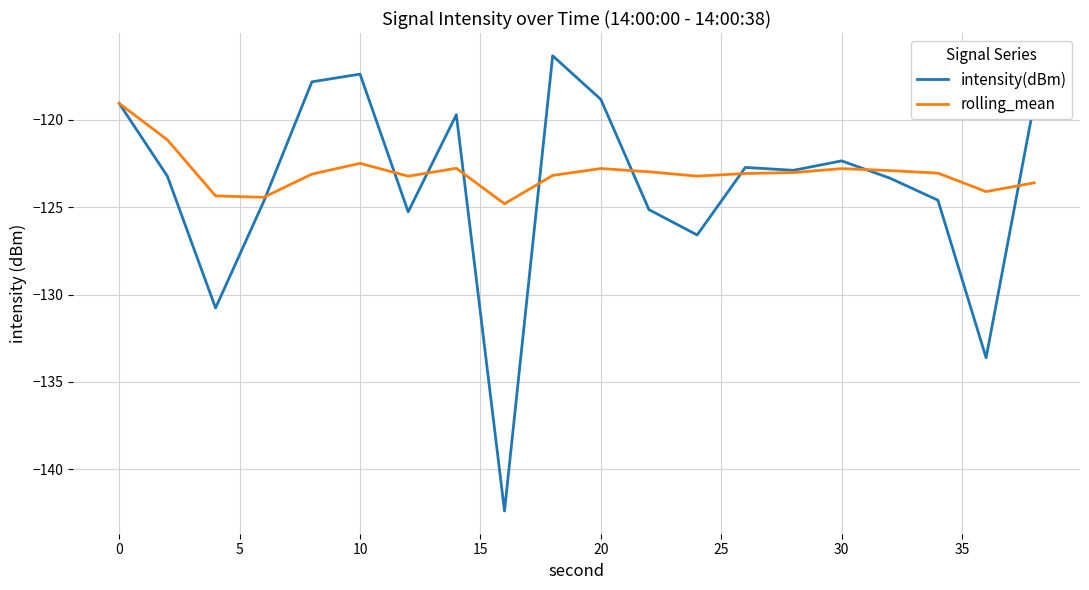

Which series has the largest range (max minus min)?

intensity(dBm)